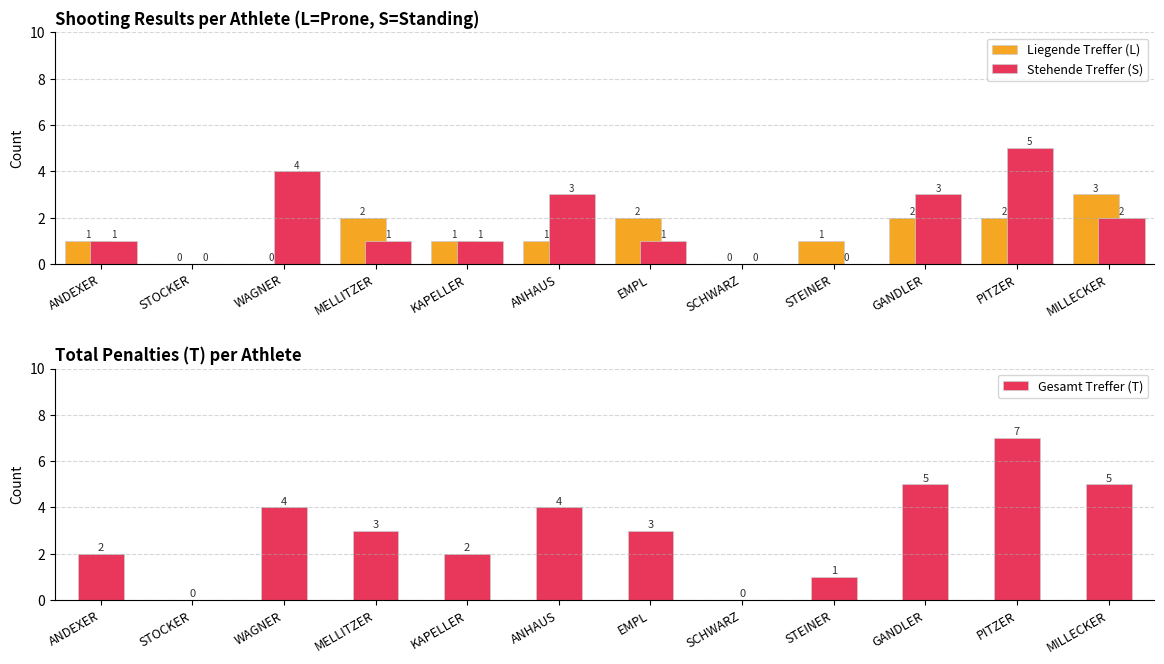

List the labels in order of Liegende Treffer (L) value, smallest first.

STOCKER, WAGNER, SCHWARZ, ANDEXER, KAPELLER, ANHAUS, STEINER, MELLITZER, EMPL, GANDLER, PITZER, MILLECKER